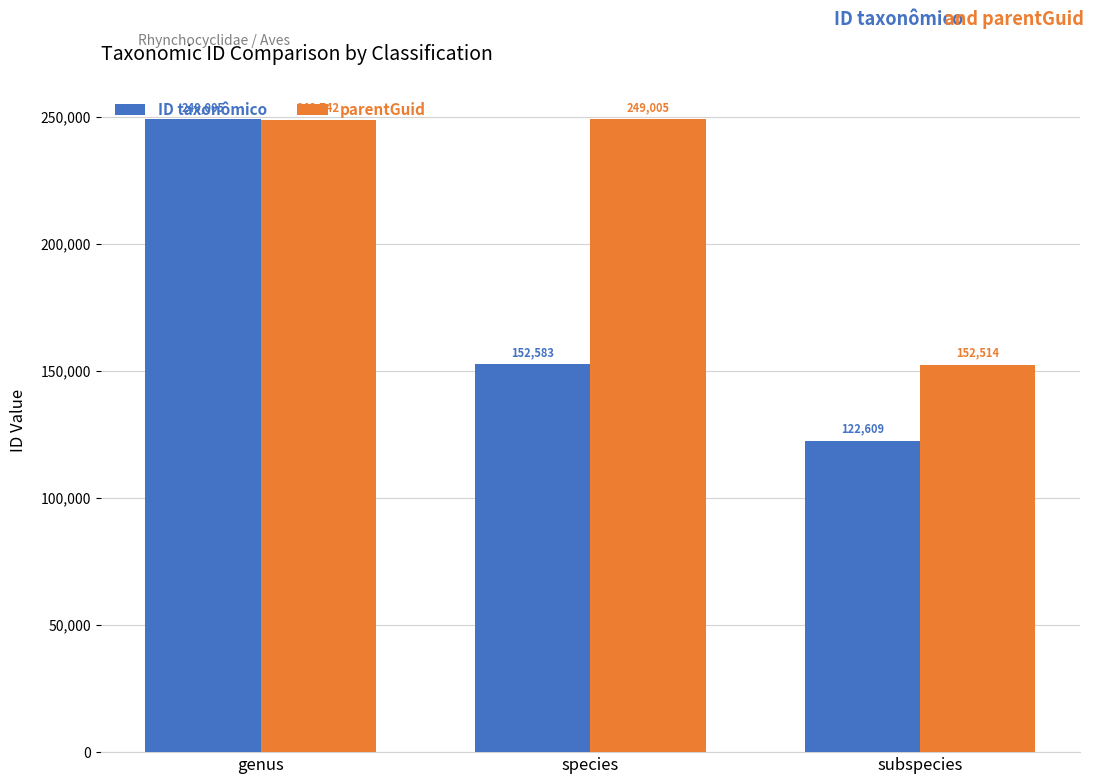

Which series has the widest spread of values?

ID taxonômico